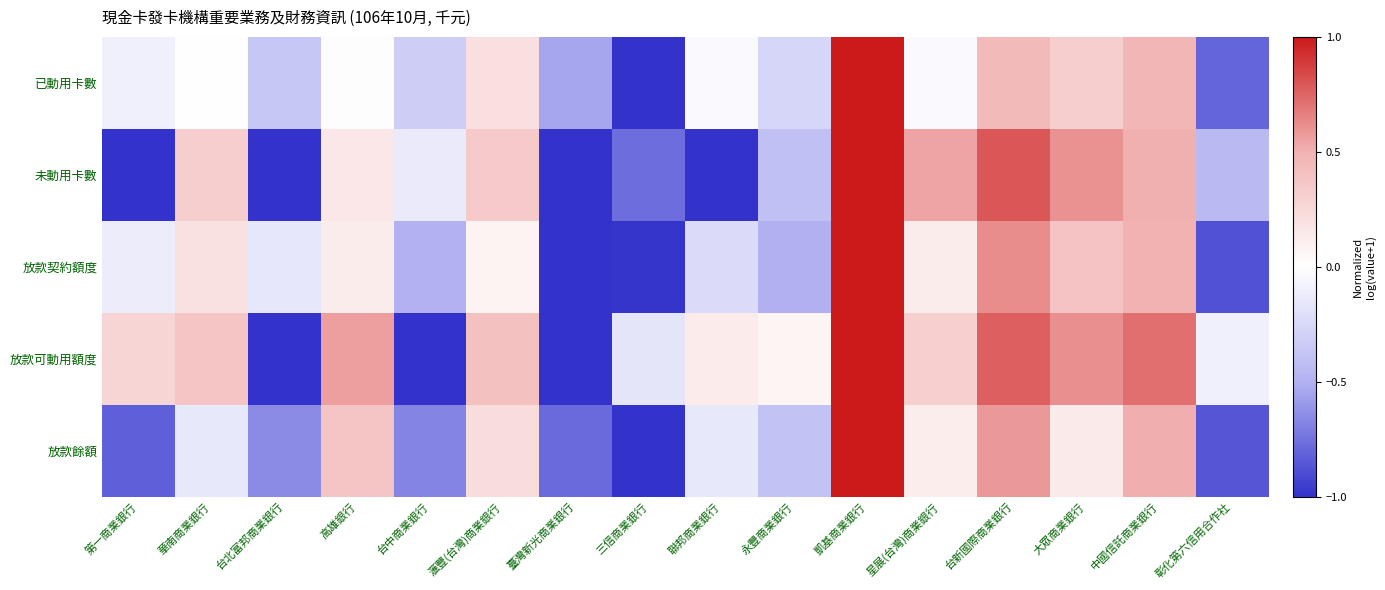

Which has a higher value, 台北富邦商業銀行 or 彰化第六信用合作社?

台北富邦商業銀行